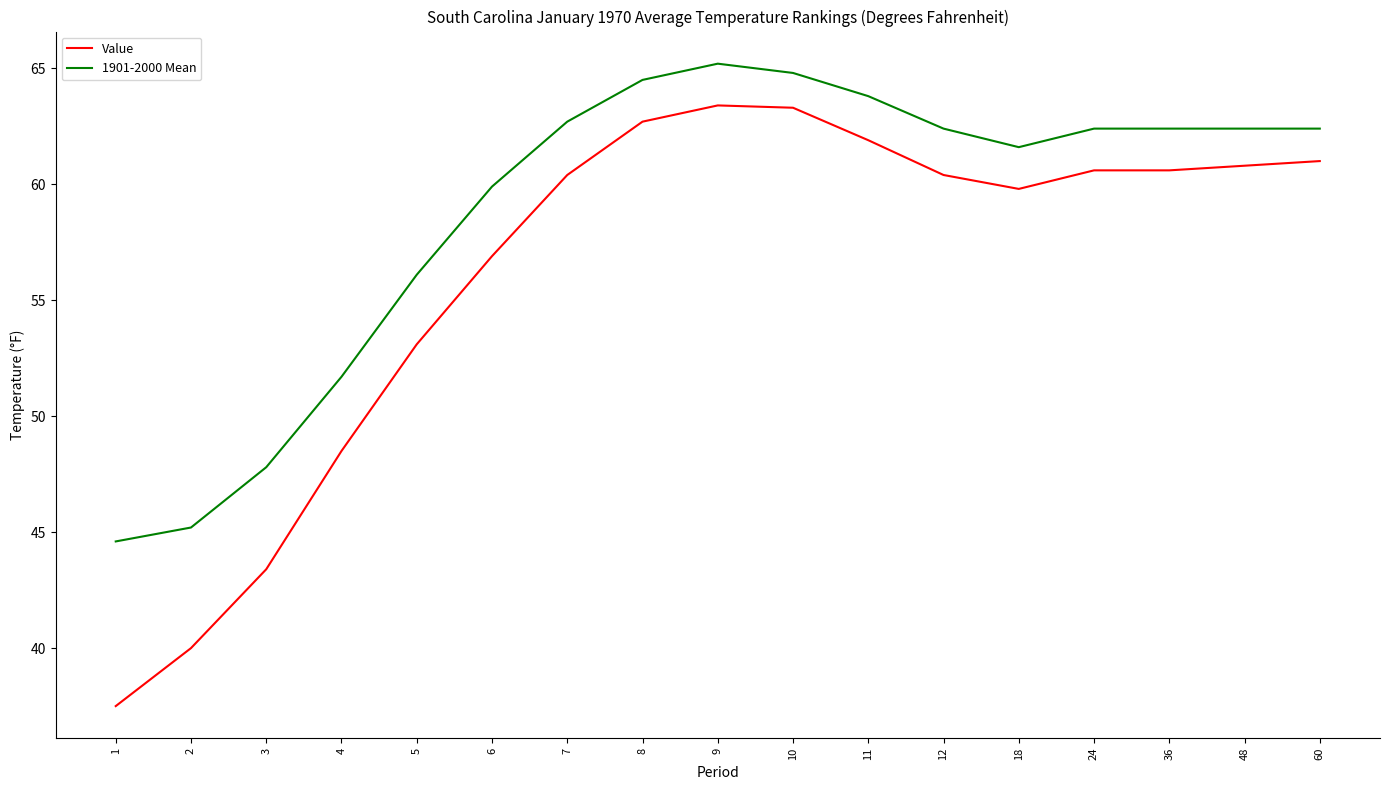

List the series in order of their overall mean, lowest first.

Value, 1901-2000 Mean